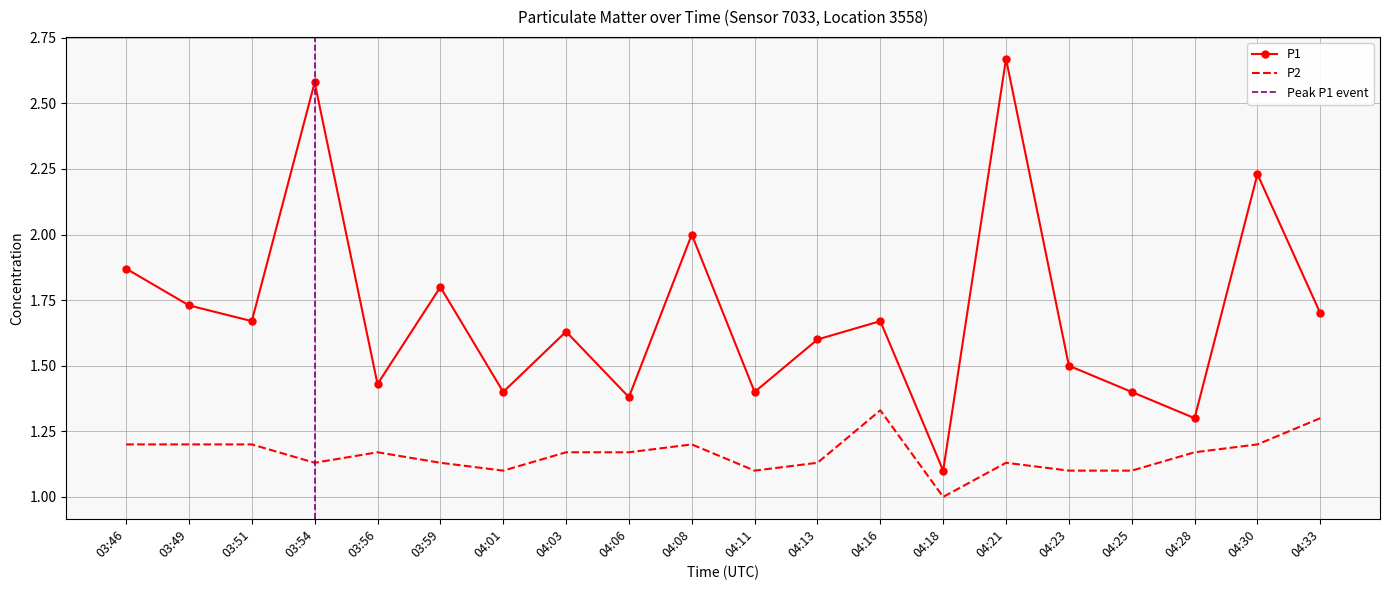

Between 04:25 and 04:06, which is larger?

04:25